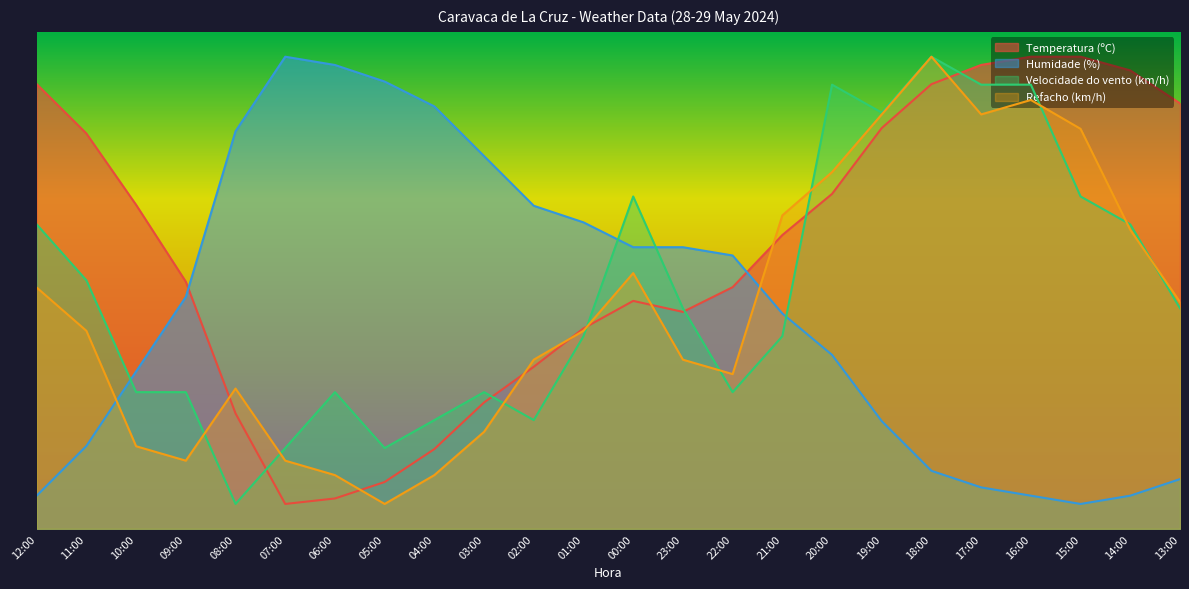

Reading left to right, transcribe all the data shown in this chart.

Temperatura (ºC): 12:00=89.5	11:00=79.5	10:00=65.2	09:00=49.7	08:00=23.2	07:00=5.0	06:00=6.1	05:00=9.4	04:00=16.0	03:00=25.4	02:00=32.6	01:00=40.3	00:00=45.9	23:00=43.7	22:00=48.6	21:00=59.1	20:00=67.4	19:00=80.6	18:00=89.5	17:00=93.3	16:00=95.0	15:00=95.0	14:00=92.2	13:00=85.6
Humidade (%): 12:00=6.7	11:00=16.7	10:00=31.7	09:00=46.7	08:00=80.0	07:00=95.0	06:00=93.3	05:00=90.0	04:00=85.0	03:00=75.0	02:00=65.0	01:00=61.7	00:00=56.7	23:00=56.7	22:00=55.0	21:00=43.3	20:00=35.0	19:00=21.7	18:00=11.7	17:00=8.3	16:00=6.7	15:00=5.0	14:00=6.7	13:00=10.0
Velocidade do vento (km/h): 12:00=61.2	11:00=50.0	10:00=27.5	09:00=27.5	08:00=5.0	07:00=16.2	06:00=27.5	05:00=16.2	04:00=21.9	03:00=27.5	02:00=21.9	01:00=38.8	00:00=66.9	23:00=44.4	22:00=27.5	21:00=38.8	20:00=89.4	19:00=83.8	18:00=95.0	17:00=89.4	16:00=89.4	15:00=66.9	14:00=61.2	13:00=44.4
Refacho (km/h): 12:00=48.5	11:00=39.8	10:00=16.6	09:00=13.7	08:00=28.2	07:00=13.7	06:00=10.8	05:00=5.0	04:00=10.8	03:00=19.5	02:00=34.0	01:00=39.8	00:00=51.5	23:00=34.0	22:00=31.1	21:00=63.1	20:00=71.8	19:00=83.4	18:00=95.0	17:00=83.4	16:00=86.3	15:00=80.5	14:00=60.2	13:00=45.6